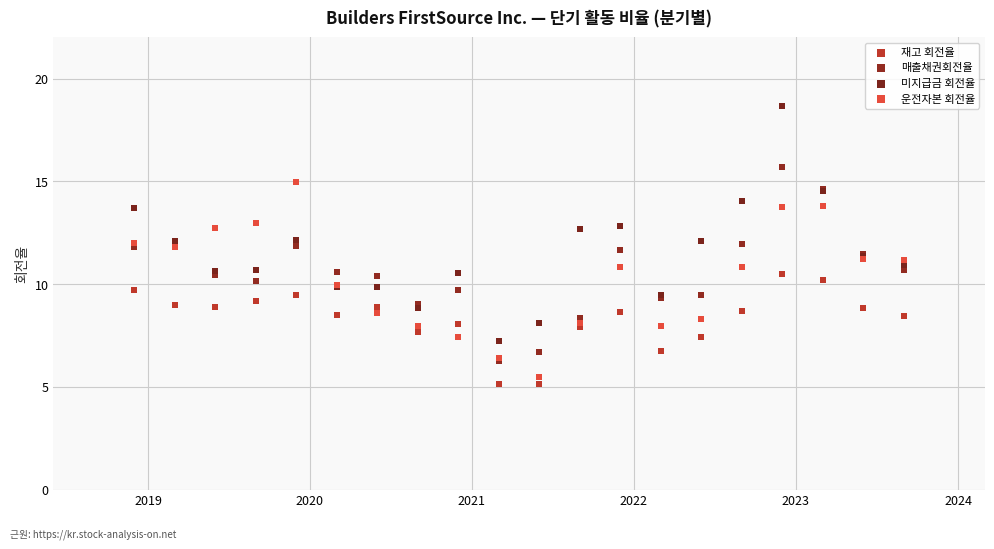

Which series contains the highest Y value?

미지급금 회전율